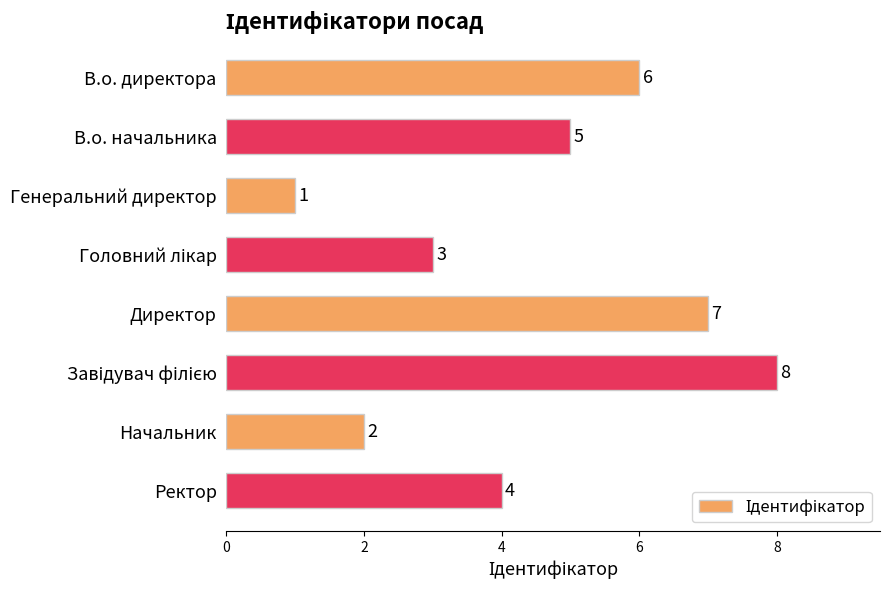

Reading top to bottom, what are all the values shown in this chart?

6	5	1	3	7	8	2	4